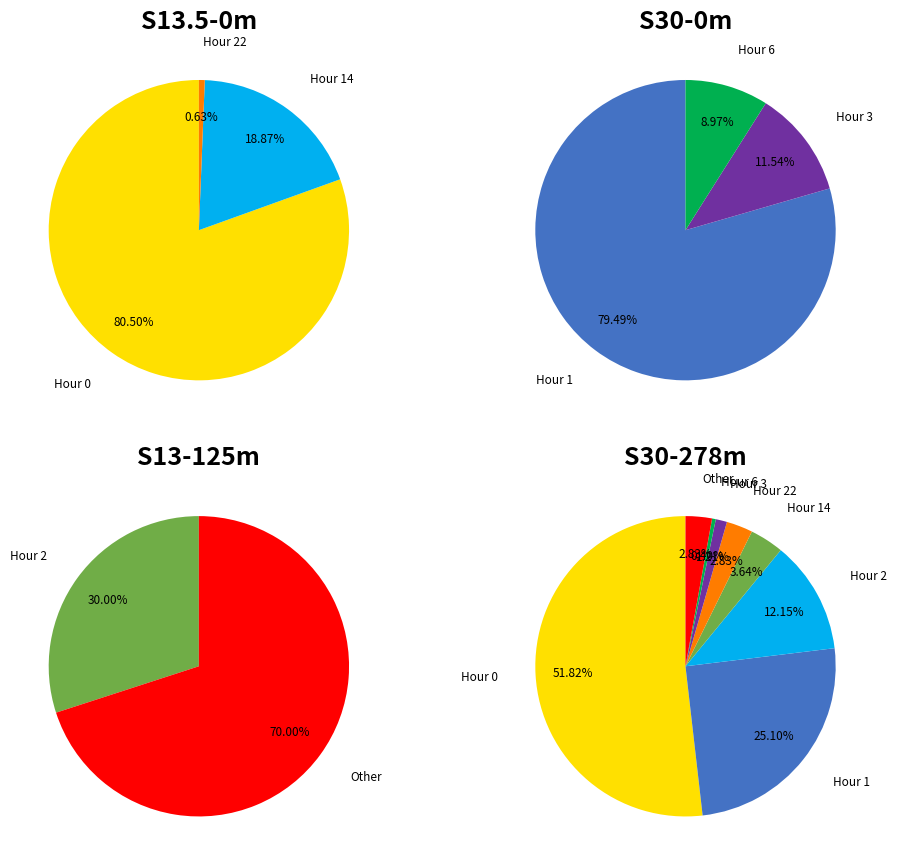

Which slice is the largest?

Hour 0